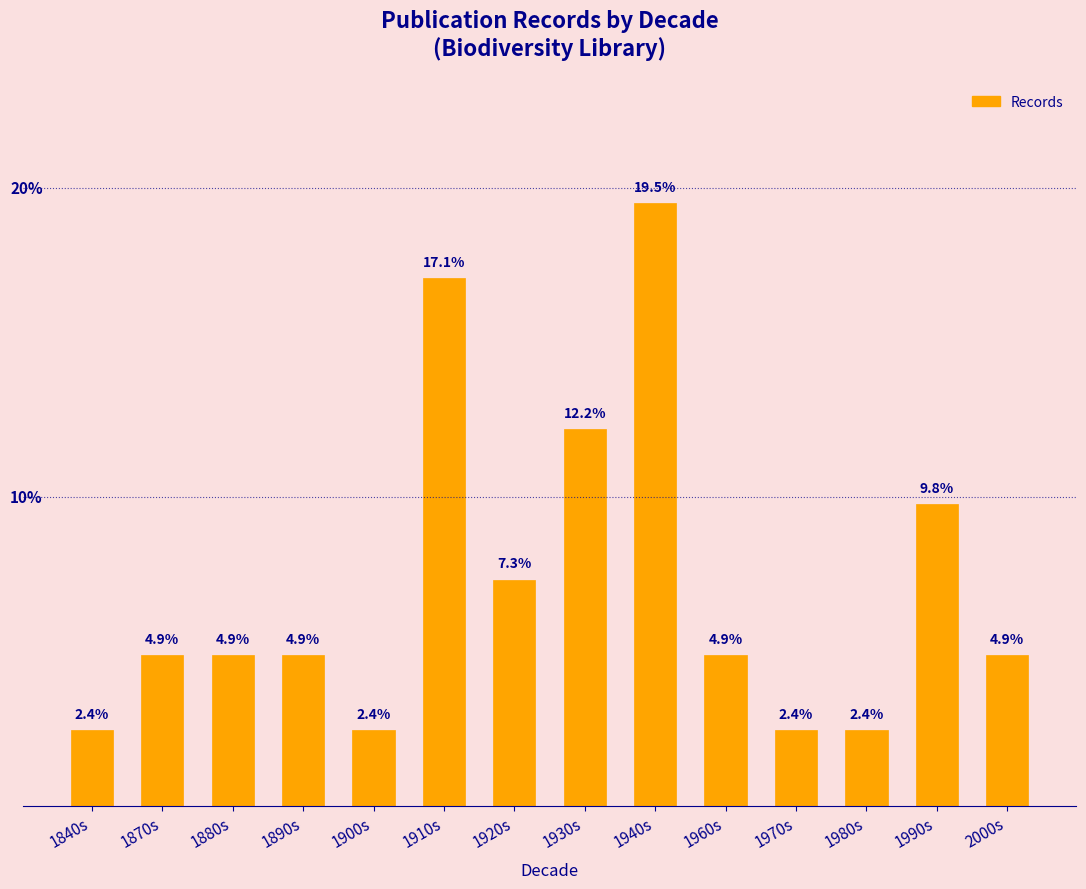

At which label is the value closest to 10?

1990s